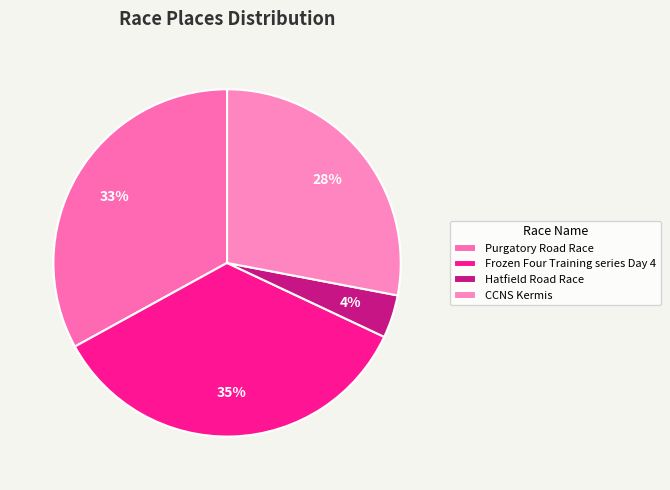

To the nearest percent, what is the difference between the largest and smallest slice percentages?

31%